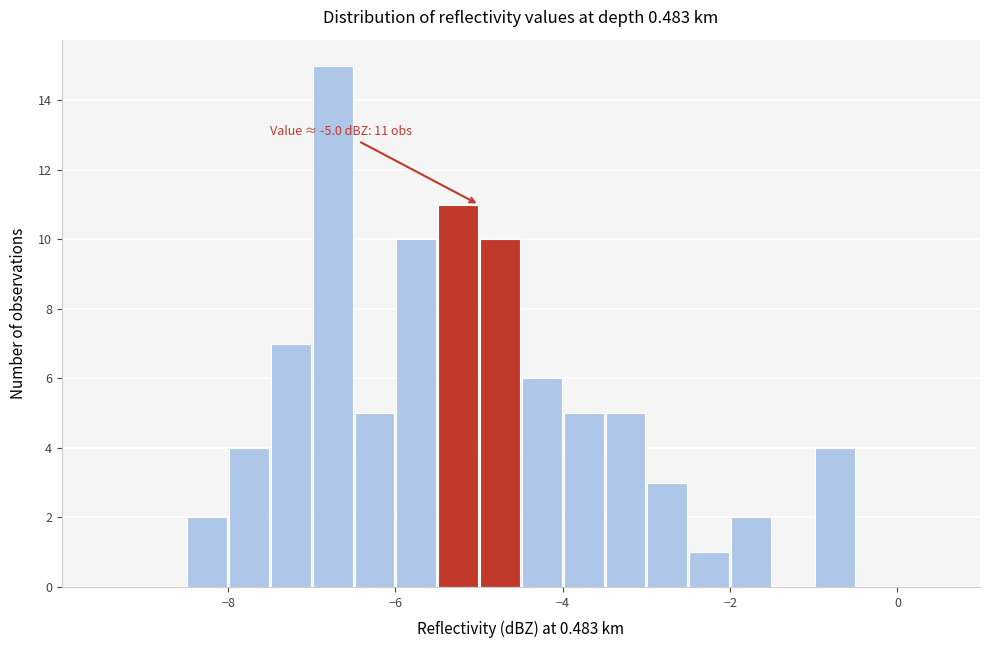

Read against the x-axis, roughly where is the centre of the tallest bar?

-6.8